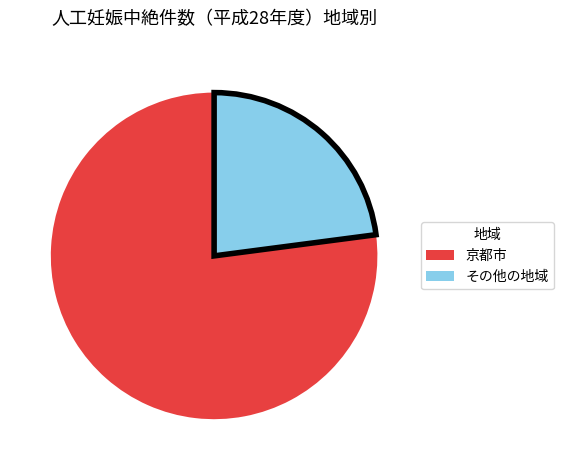

Does any single category account for the majority?

Yes